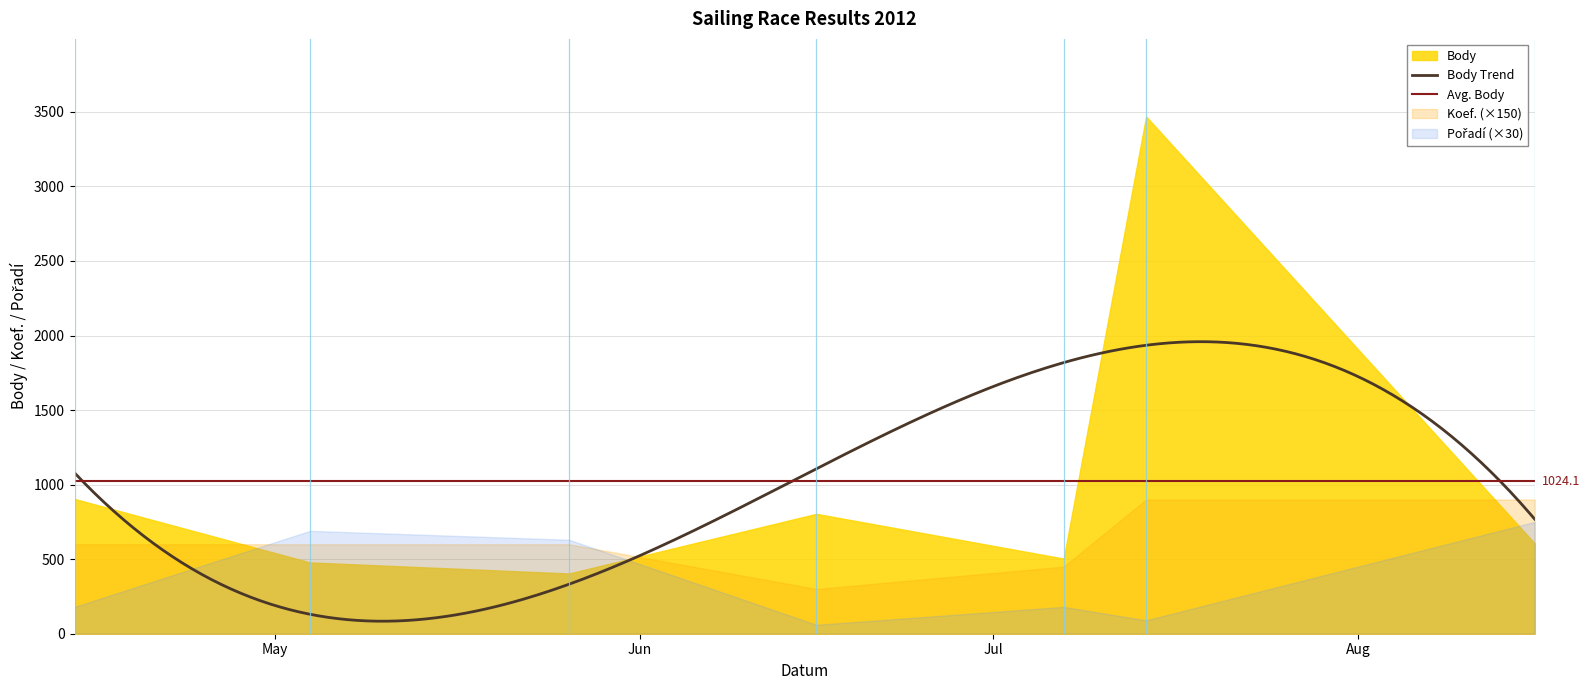

At which category does Body reach its first local peak?

2012-06-16